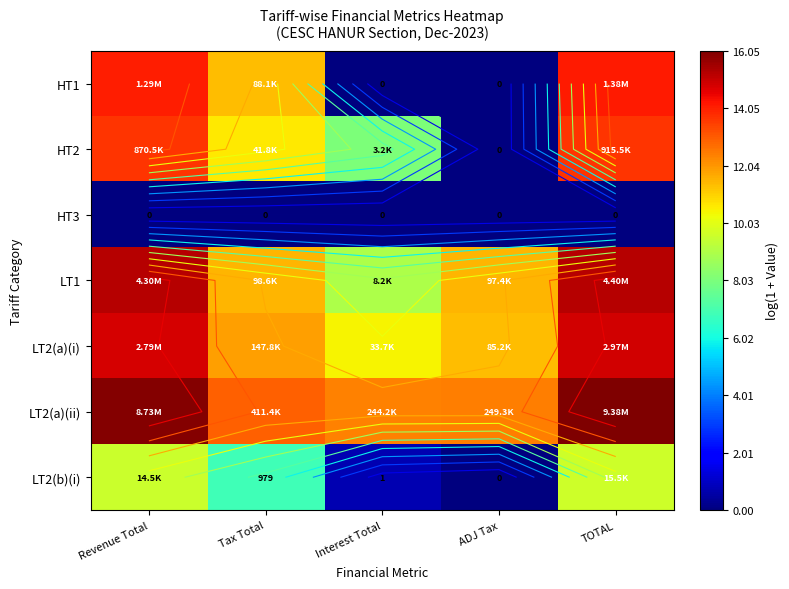

What is the spread (max minus min) of values at Interest Total?

12.4